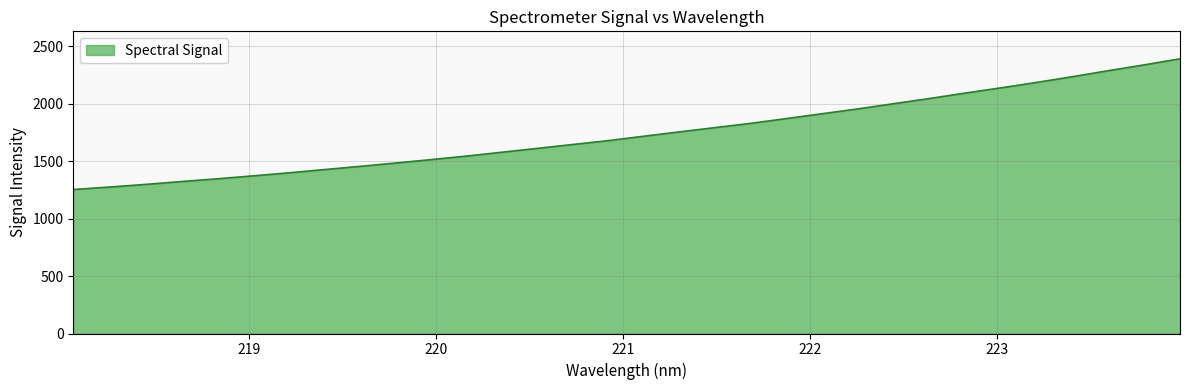

What is the minimum value shown in the chart?

1253.4